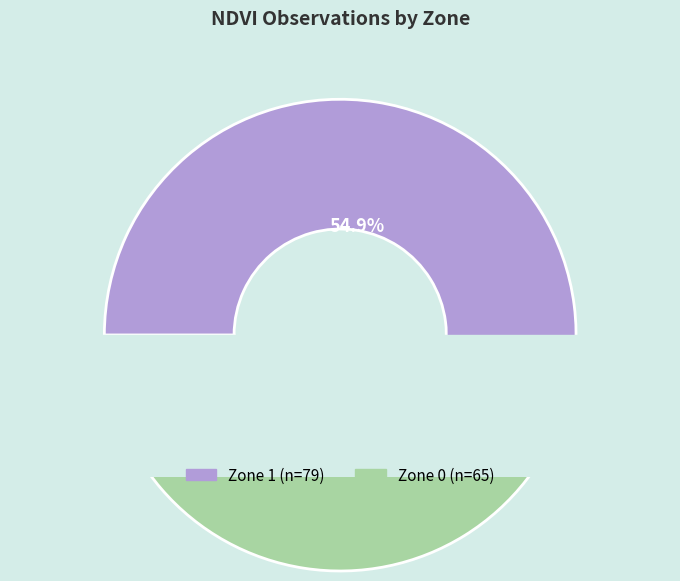

Which has a higher value, Zone 1 or Zone 0?

Zone 1